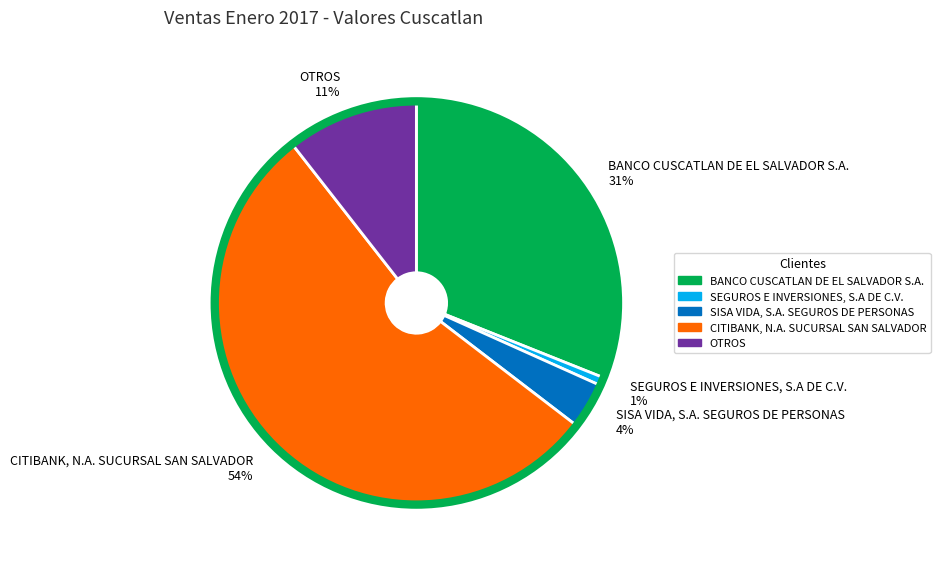

True or false: SISA VIDA, S.A. SEGUROS DE PERSONAS accounts for 9% of the total.

False